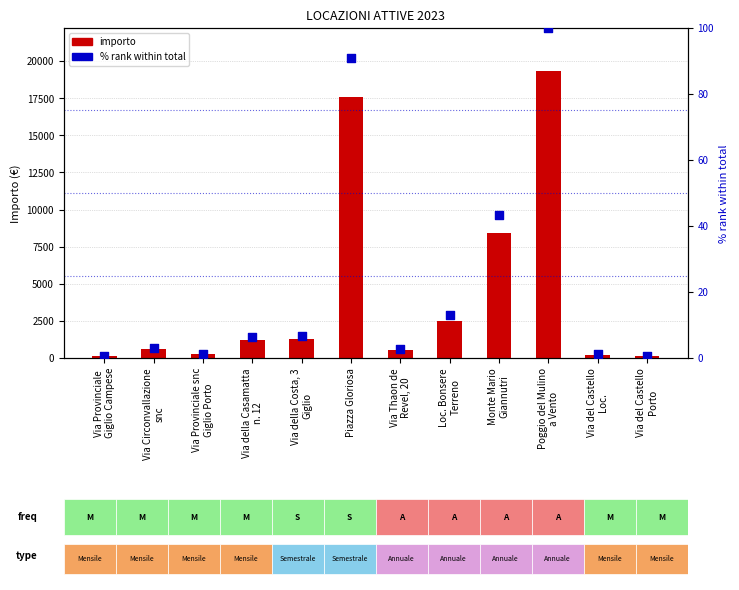

Is the value of % rank within total at Loc. Bonsere
Terreno greater than the value of importo at Via del Castello
Loc.?

No